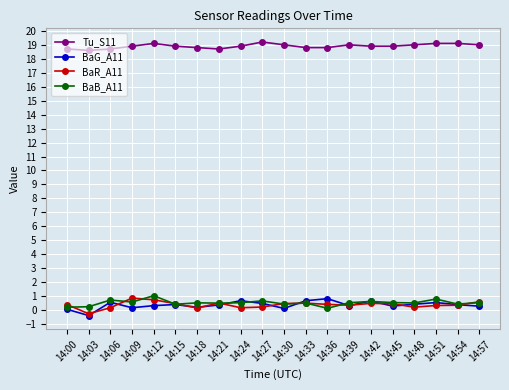

What is the difference between the highest and lowest values at 14:33?

18.3